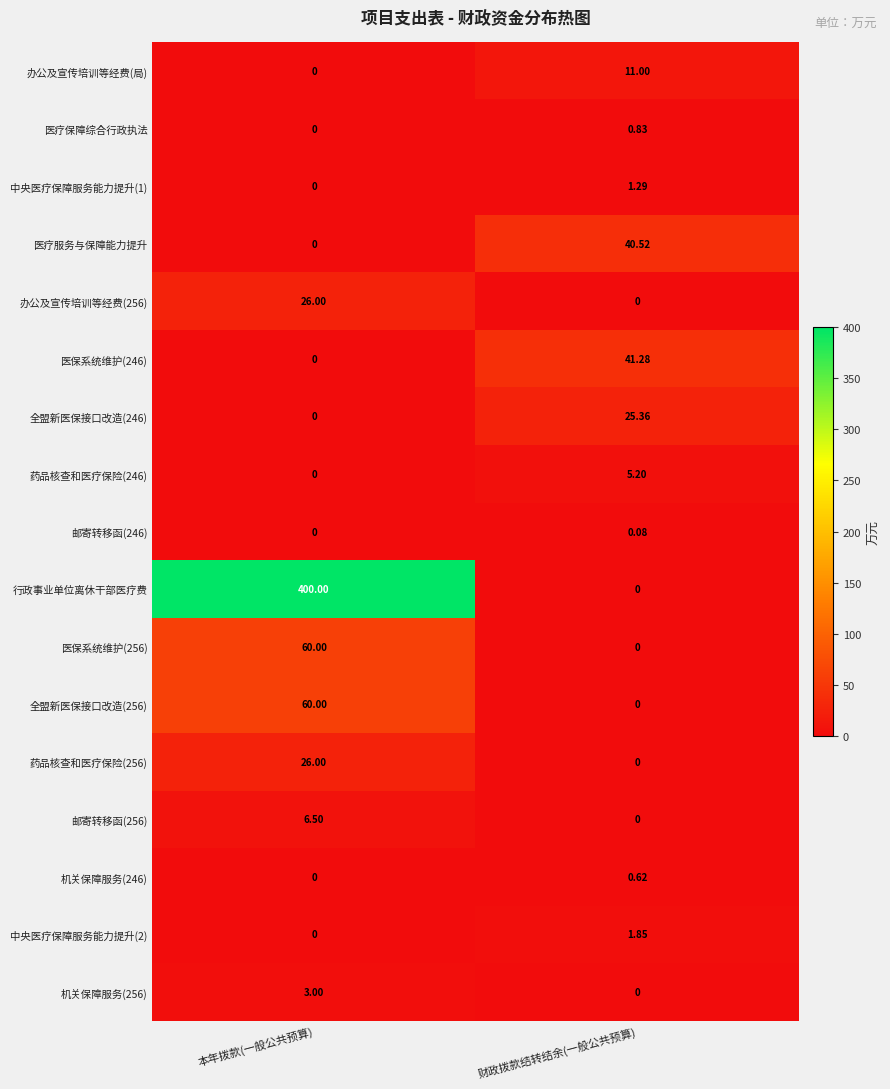

Rank the categories by 机关保障服务(246) value from lowest to highest.

本年拨款(一般公共预算), 财政拨款结转结余(一般公共预算)